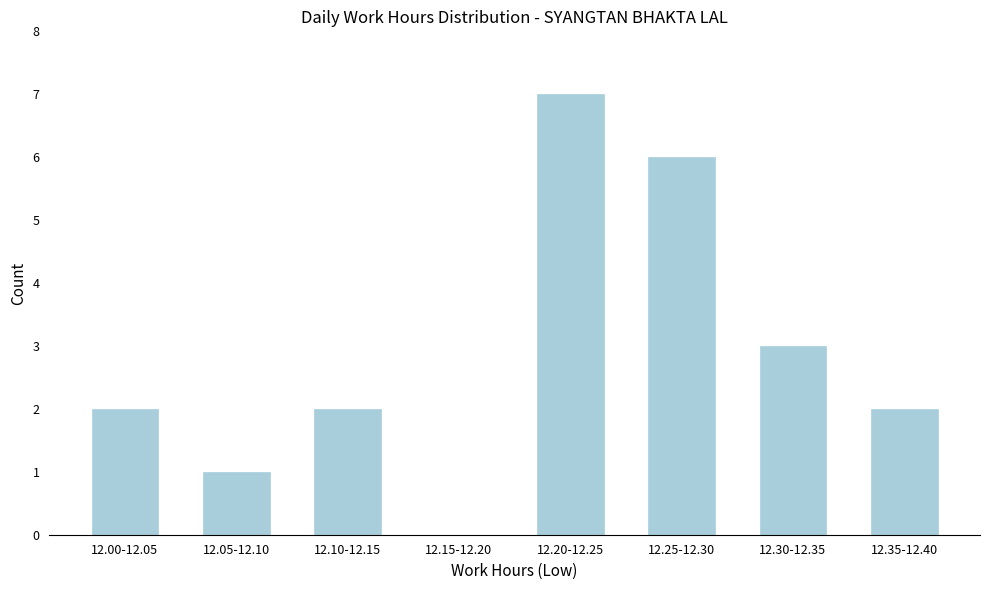

Reading left to right, extract all data points from this chart.

12.00-12.05=2	12.05-12.10=1	12.10-12.15=2	12.15-12.20=0	12.20-12.25=7	12.25-12.30=6	12.30-12.35=3	12.35-12.40=2